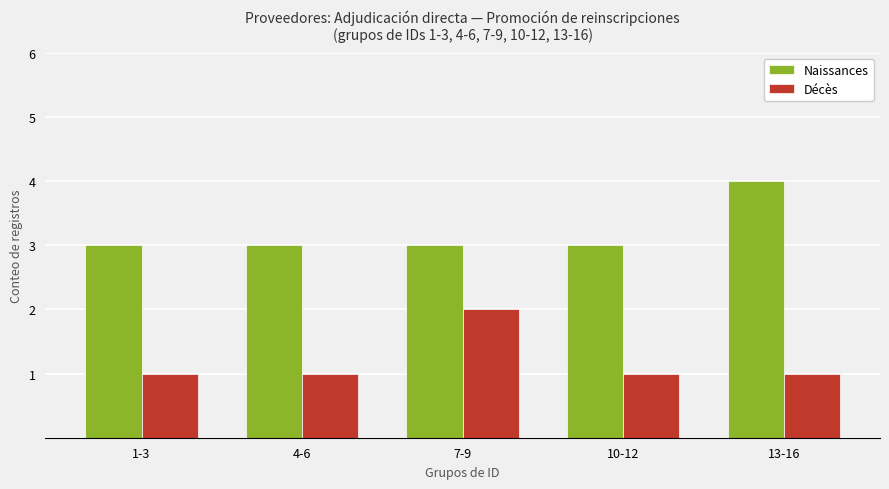

What is the smallest value displayed?

1